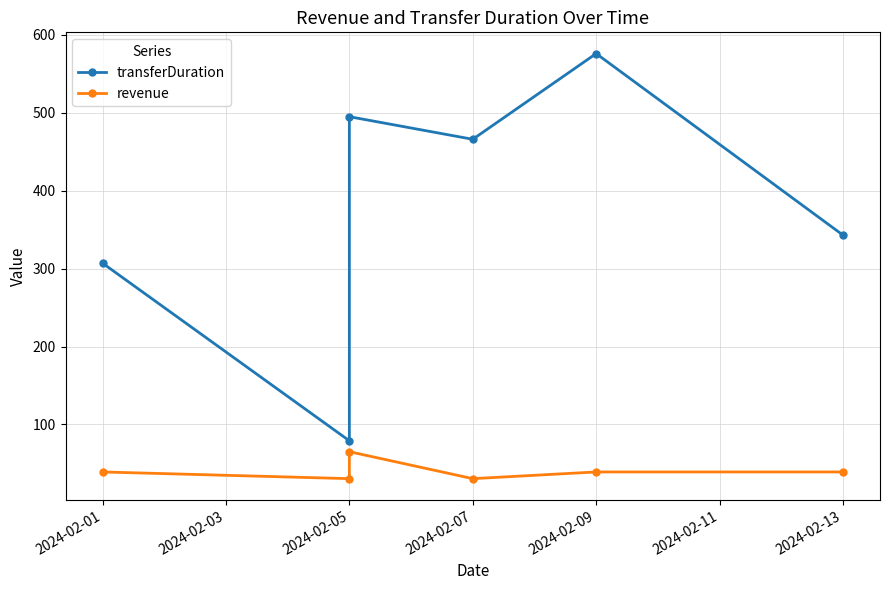

What is the difference between the transferDuration values at 2024-02-01 and 2024-02-05?

188.0